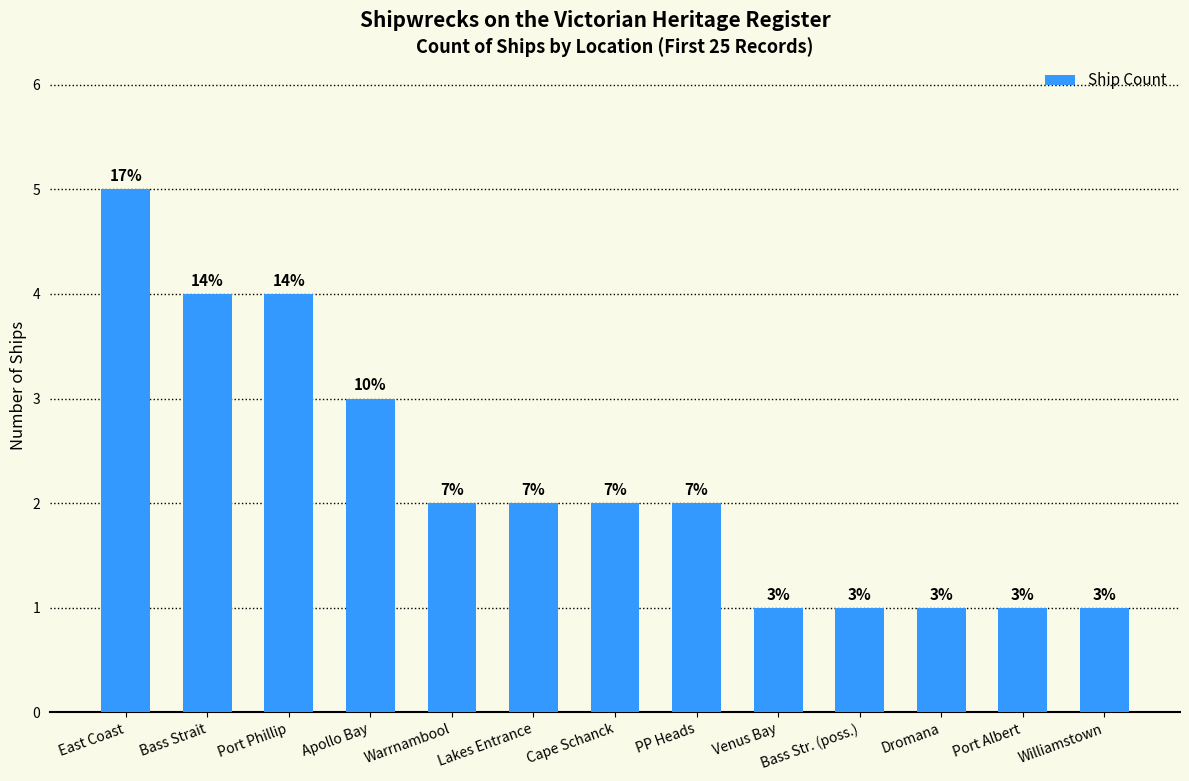

What is the sum of all values?

29